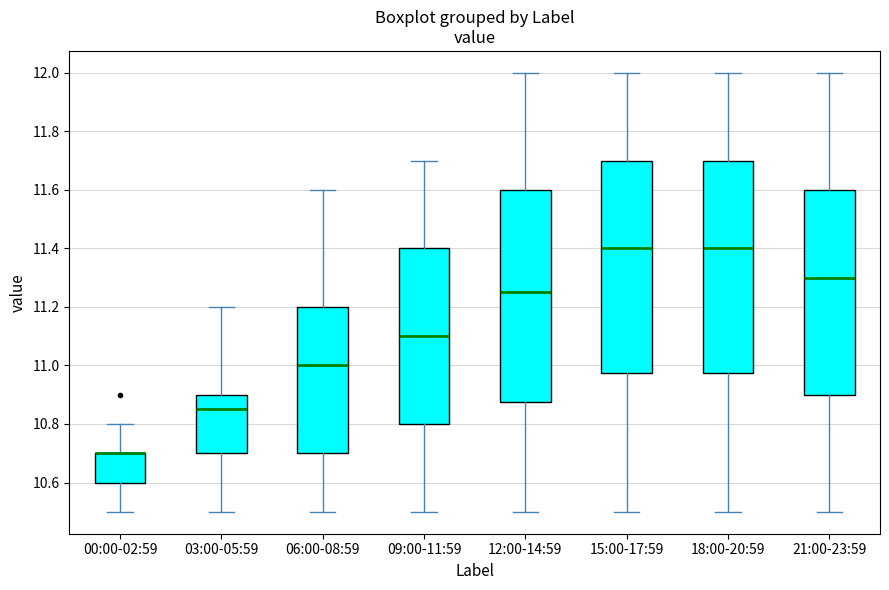

Reading left to right, transcribe this box plot: for each box, give where its median line is, the range the box spans, and where its two whiskers end, as read against the y-axis. The values are not printed on the chart, so give them approximately, as read against the axis.

00:00-02:59: median 10.70 (drawn on the box's upper edge), box 10.60 to 10.70, whiskers 10.50 to 10.80
03:00-05:59: median 10.86, box 10.70 to 10.90, whiskers 10.50 to 11.20
06:00-08:59: median 11.00, box 10.70 to 11.20, whiskers 10.50 to 11.60
09:00-11:59: median 11.10, box 10.80 to 11.40, whiskers 10.50 to 11.70
12:00-14:59: median 11.26, box 10.88 to 11.60, whiskers 10.50 to 12.00
15:00-17:59: median 11.40, box 10.98 to 11.70, whiskers 10.50 to 12.00
18:00-20:59: median 11.40, box 10.98 to 11.70, whiskers 10.50 to 12.00
21:00-23:59: median 11.30, box 10.90 to 11.60, whiskers 10.50 to 12.00